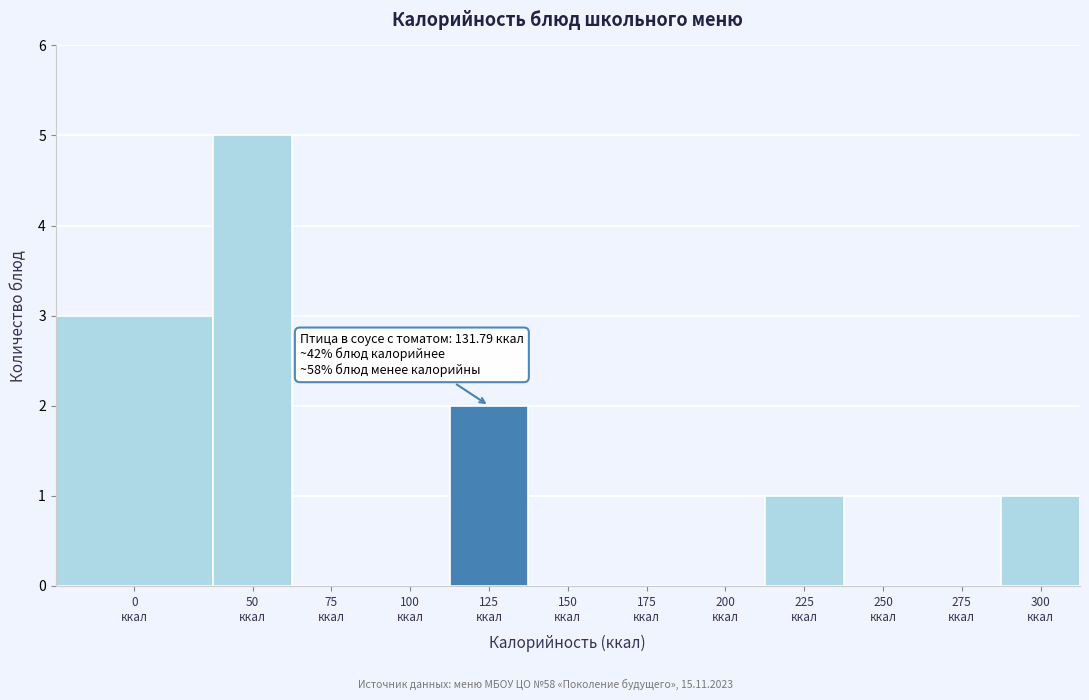

What is the maximum value shown in the chart?

5